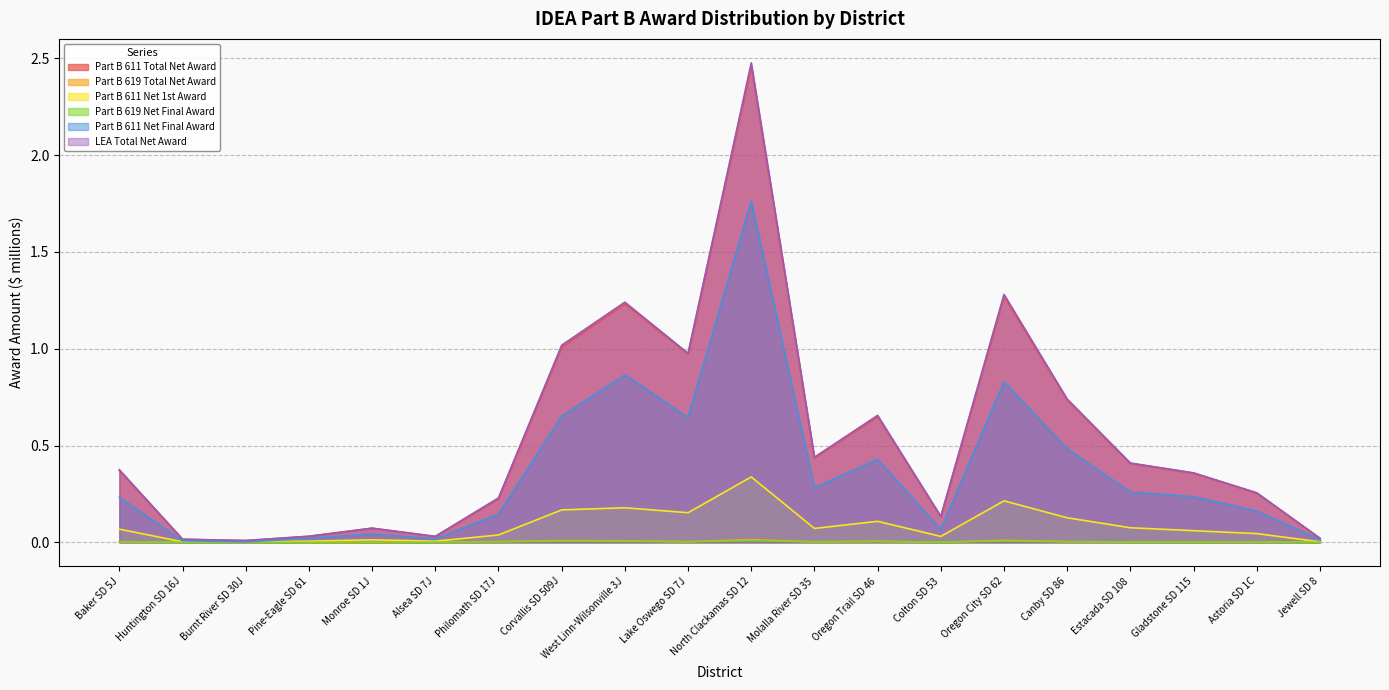

Rank the series by their maximum value, from highest to lowest.

LEA Total Net Award, Part B 611 Total Net Award, Part B 611 Net Final Award, Part B 611 Net 1st Award, Part B 619 Total Net Award, Part B 619 Net Final Award